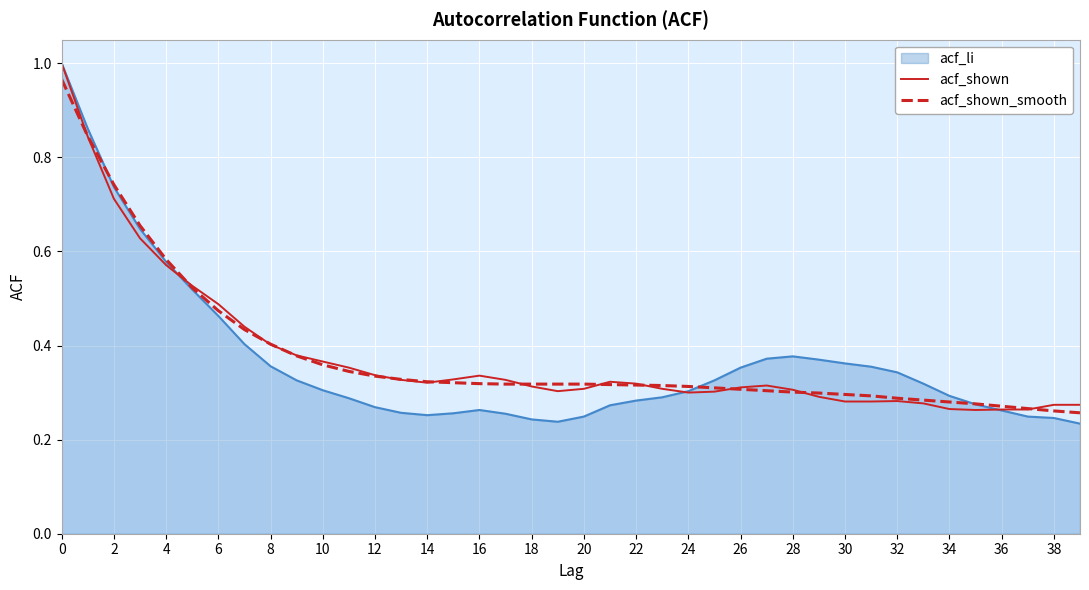

Does the chart have visible grid lines?

Yes